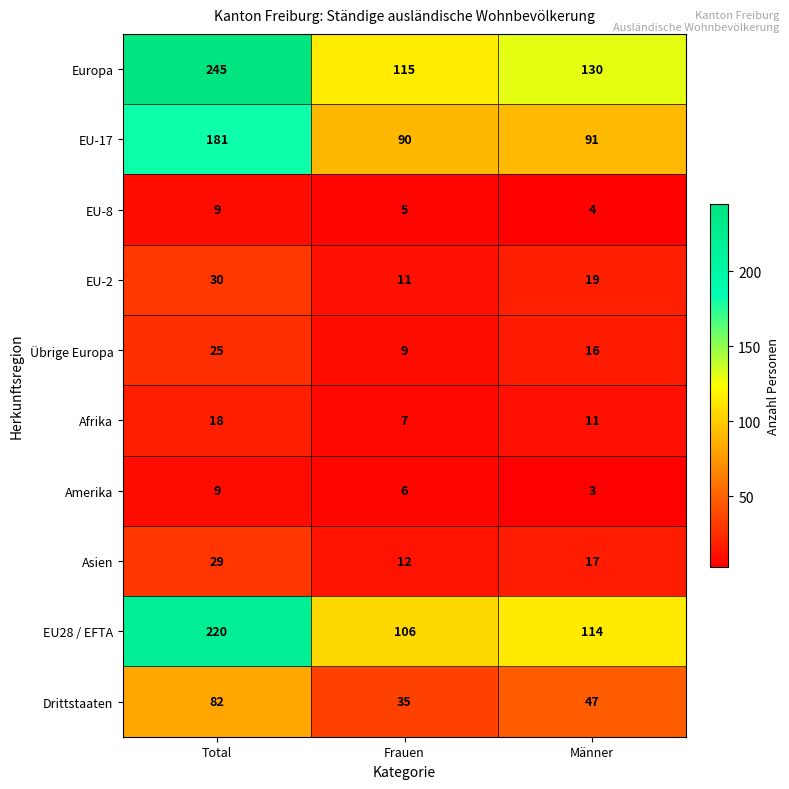

What is the difference between the second highest and minimum values in the Amerika series?

3